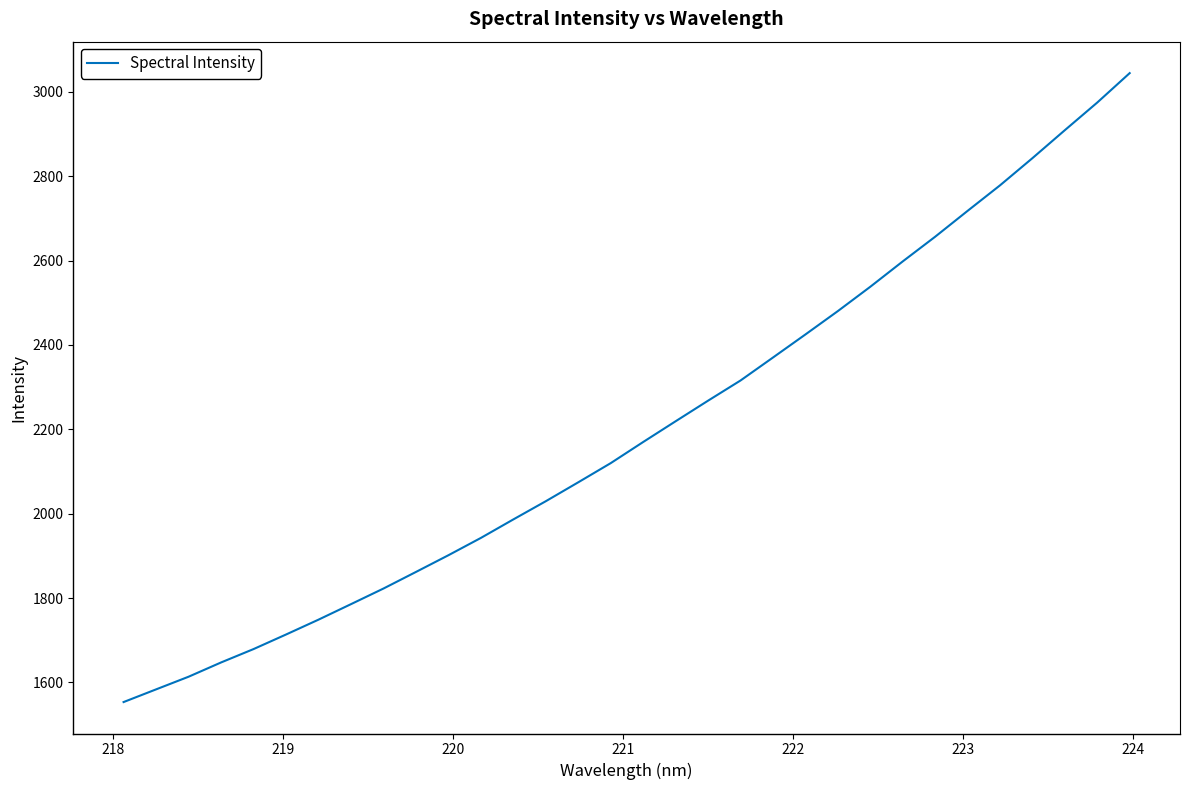

What is the minimum value shown in the chart?

1553.4